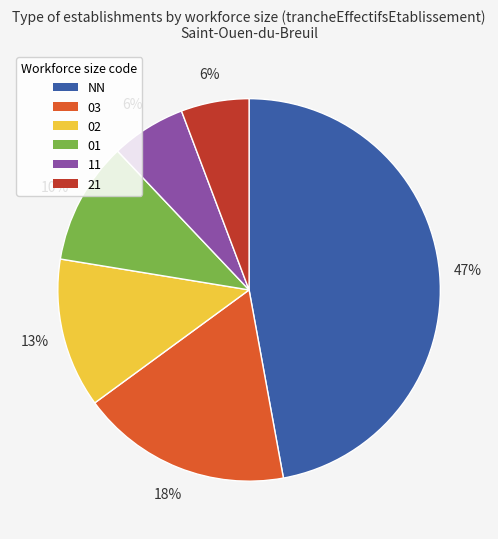

How many segments does this pie chart have?

6